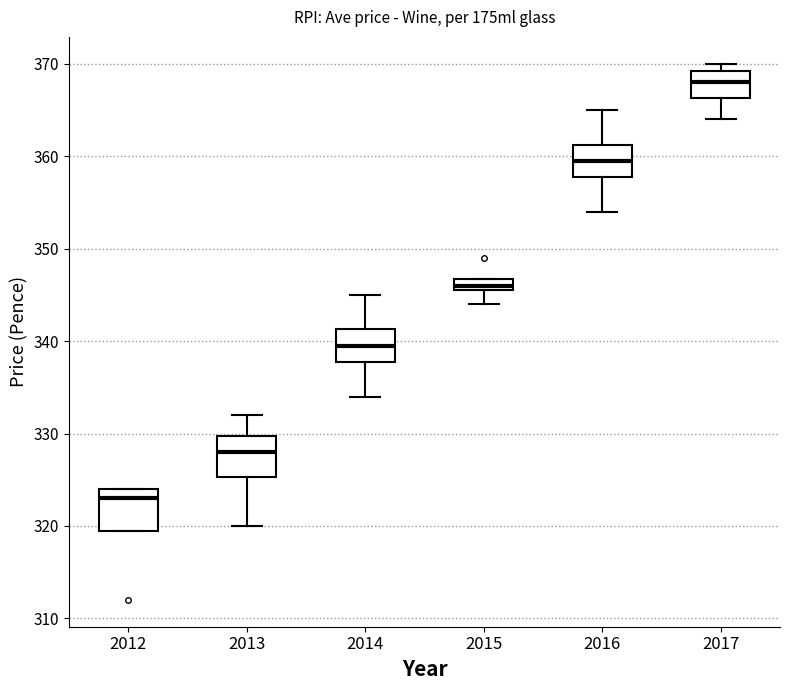

Where is the lower edge of the box at x = 2014 on the y-axis? The values are not printed on the chart, so give them approximately, as read against the axis.

338